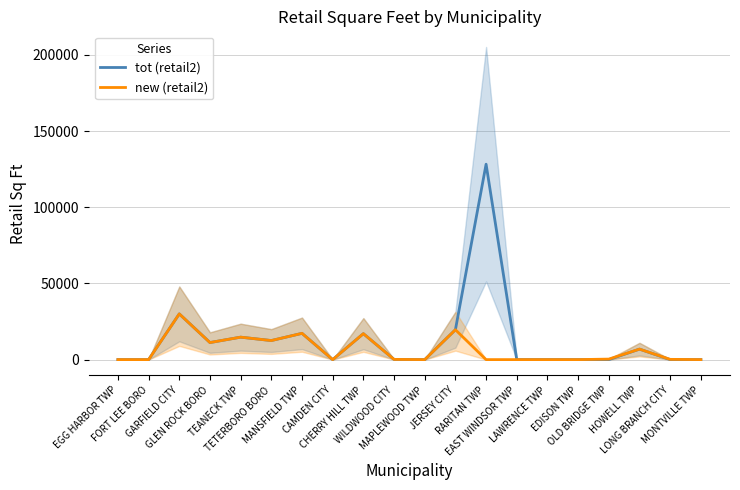

Rank the series by their average value, from highest to lowest.

tot (retail2), new (retail2)